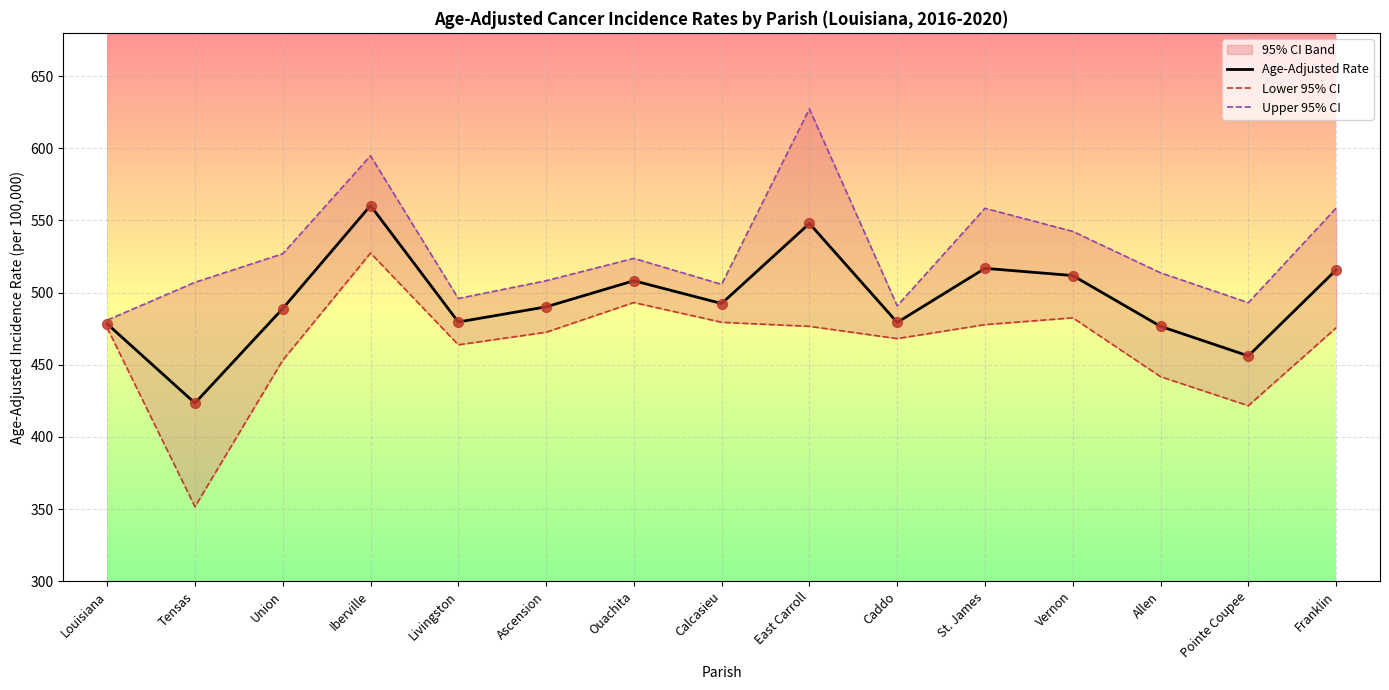

Which series contains the highest Y value?

Upper 95% CI